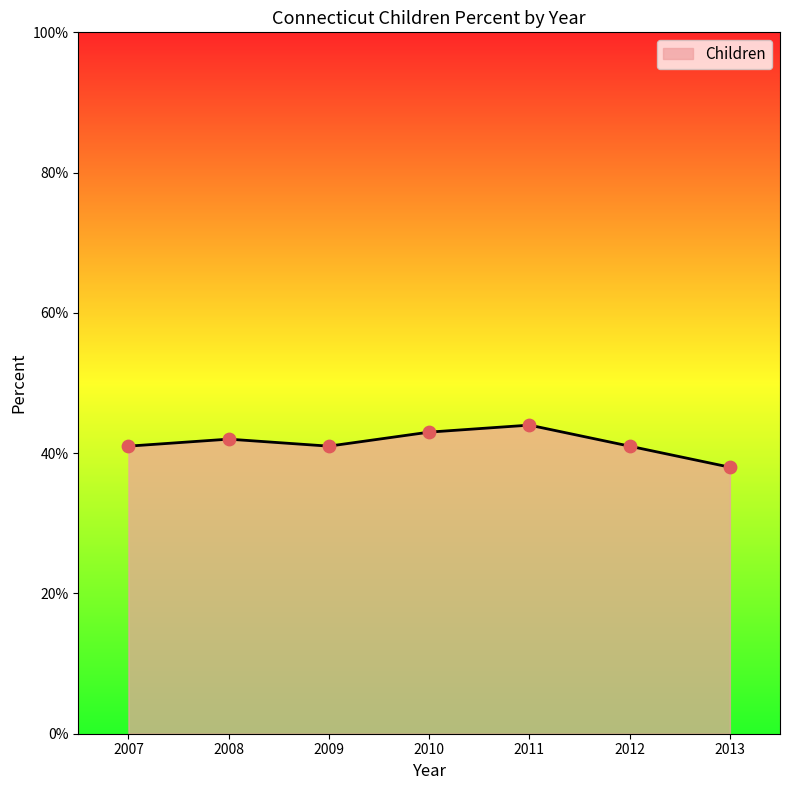

Between 2013 and 2012, which is larger?

2012